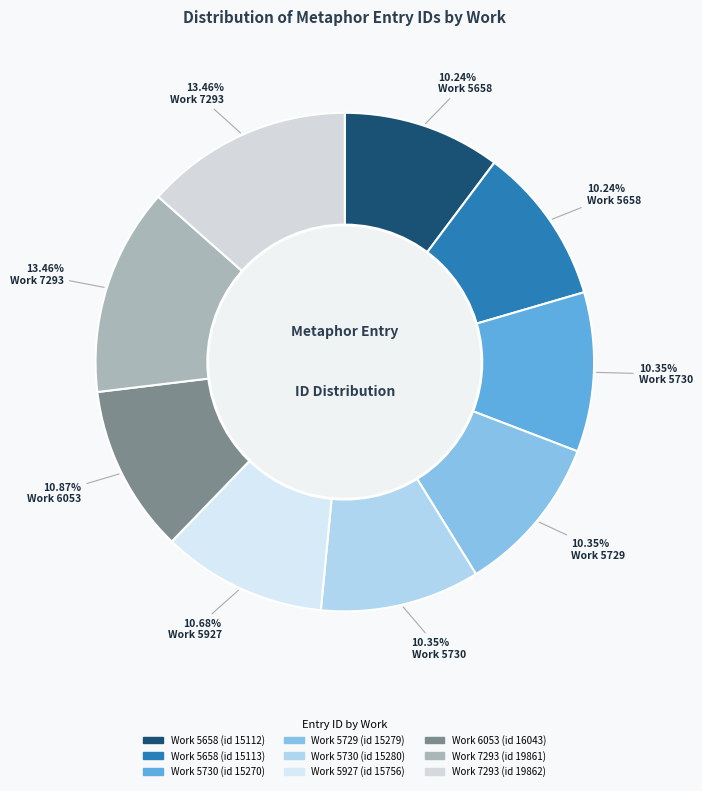

How many slices are in this pie chart?

9